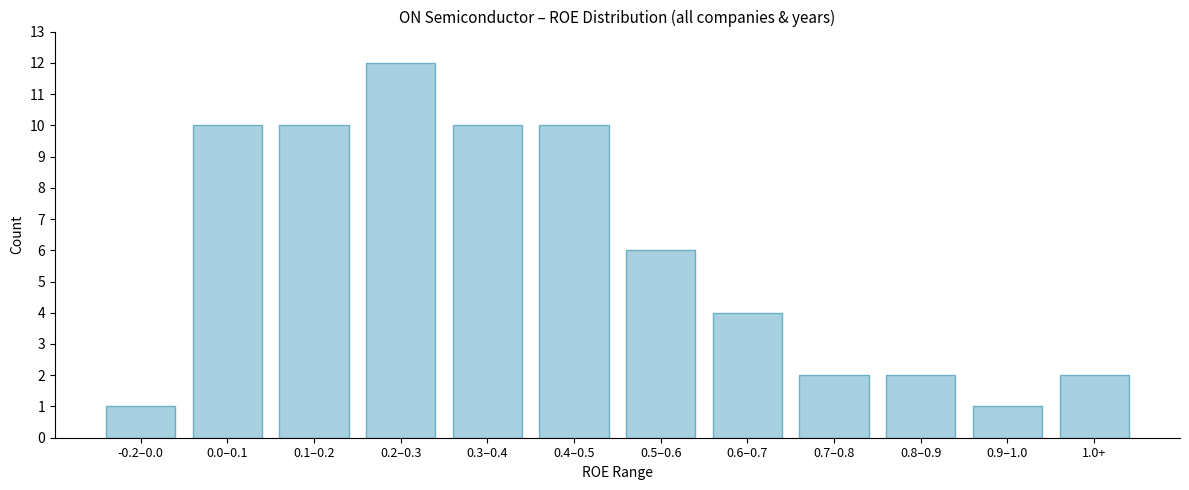

Reading left to right, transcribe all the data shown in this chart.

-0.2–0.0=1	0.0–0.1=10	0.1–0.2=10	0.2–0.3=12	0.3–0.4=10	0.4–0.5=10	0.5–0.6=6	0.6–0.7=4	0.7–0.8=2	0.8–0.9=2	0.9–1.0=1	1.0+=2